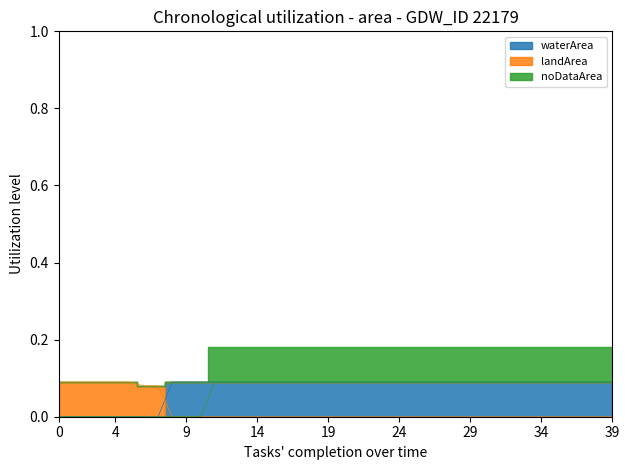

Does the chart display data point markers on the line(s)?

No